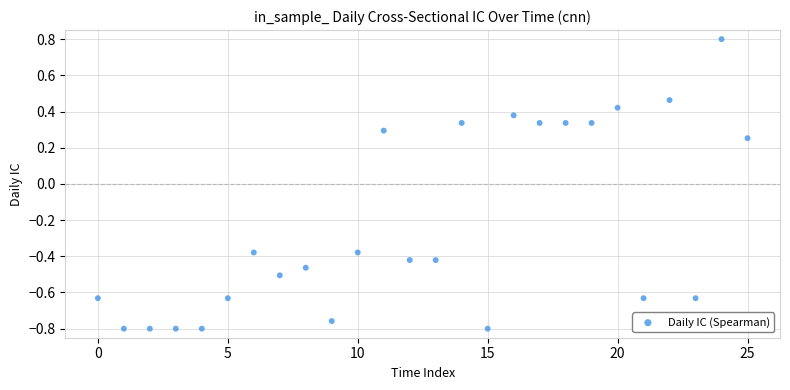

What is the range of Y values (max minus min)?

1.6